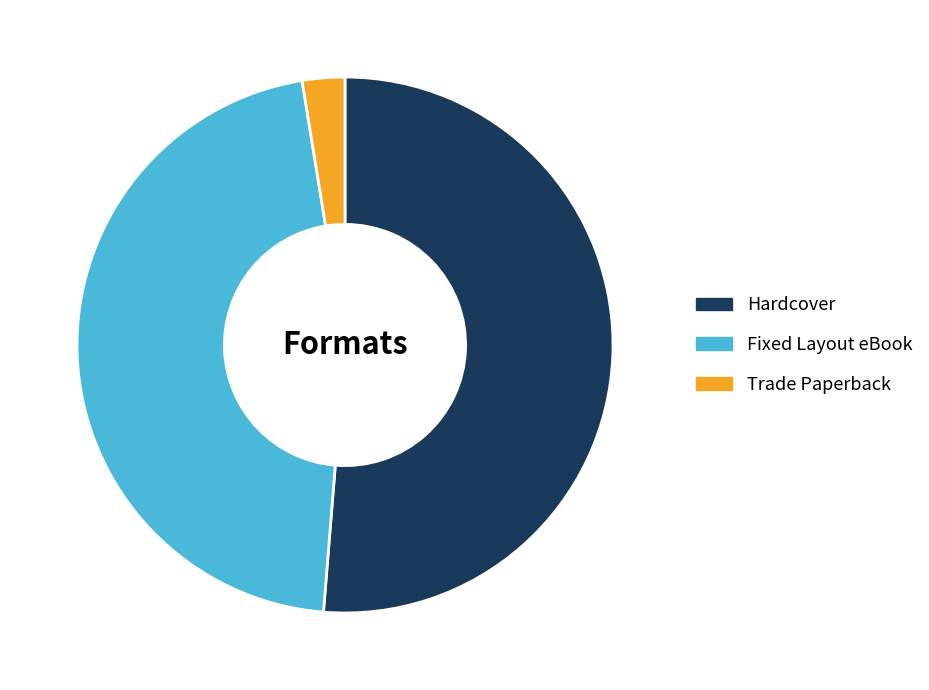

Approximately how many times larger is the value at Hardcover compared to Fixed Layout eBook?

1.1